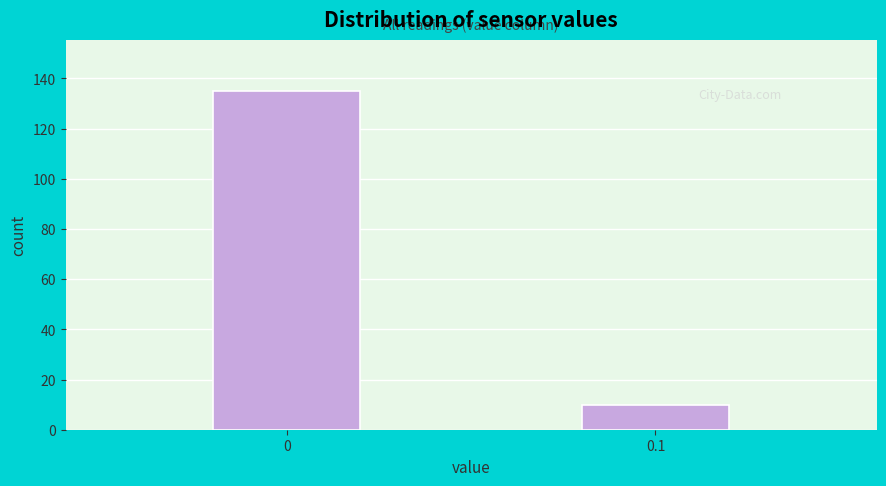

Reading left to right, extract all data points from this chart.

0=135	0.1=10